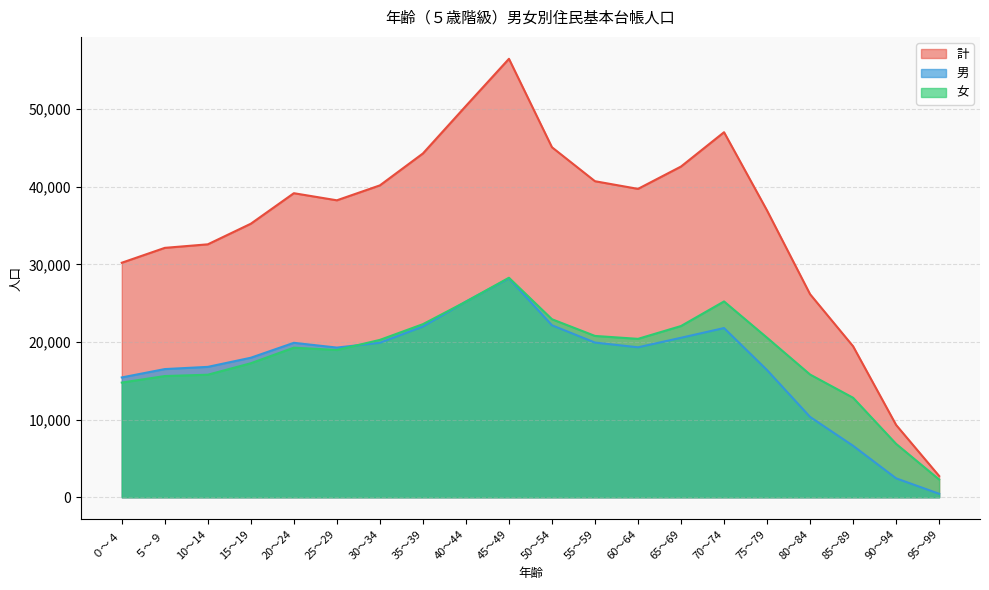

Rank the series by their maximum value, from lowest to highest.

男, 女, 計